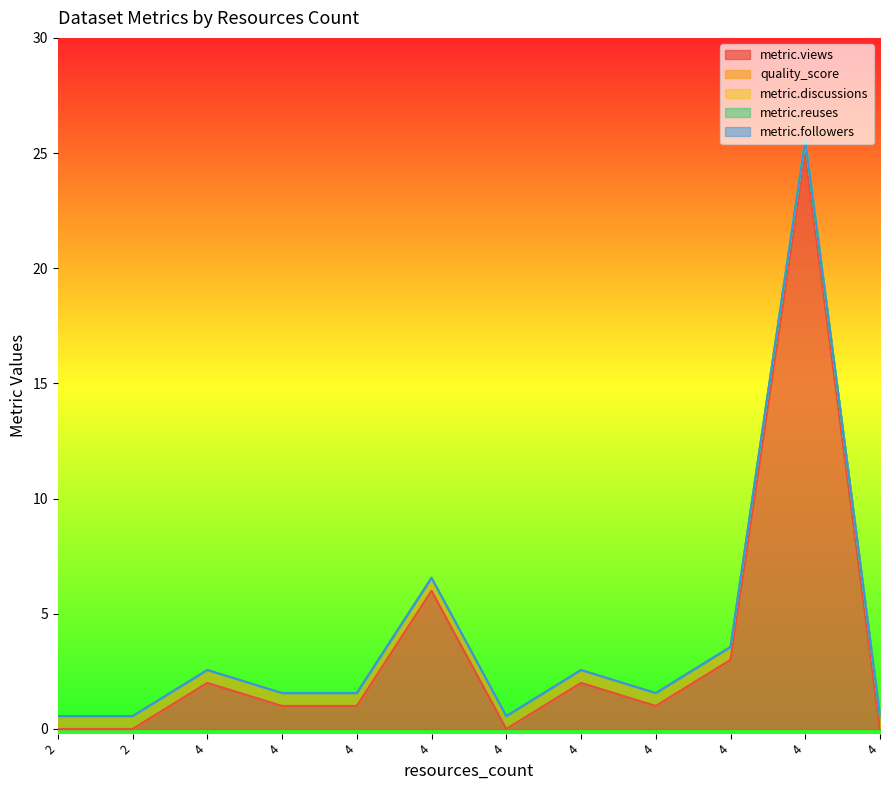

True or false: metric.views and metric.discussions intersect in this chart.

False